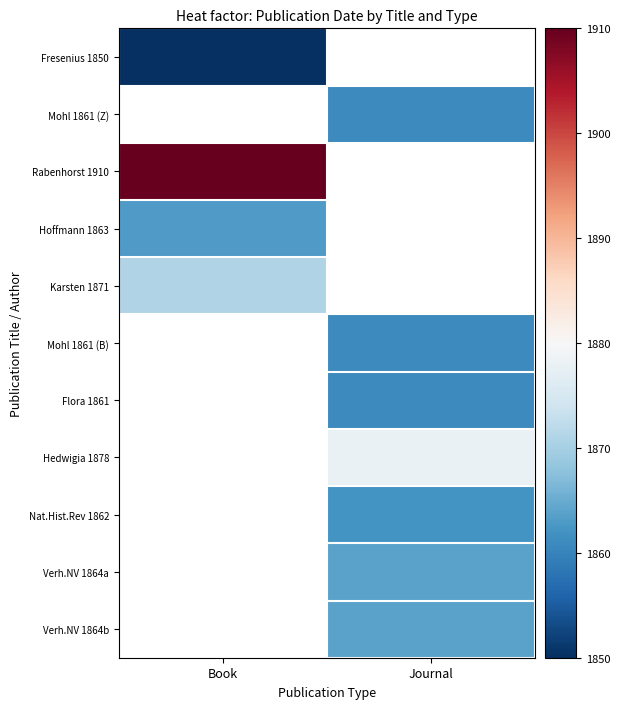

Which series has the widest spread of values?

Fresenius 1850